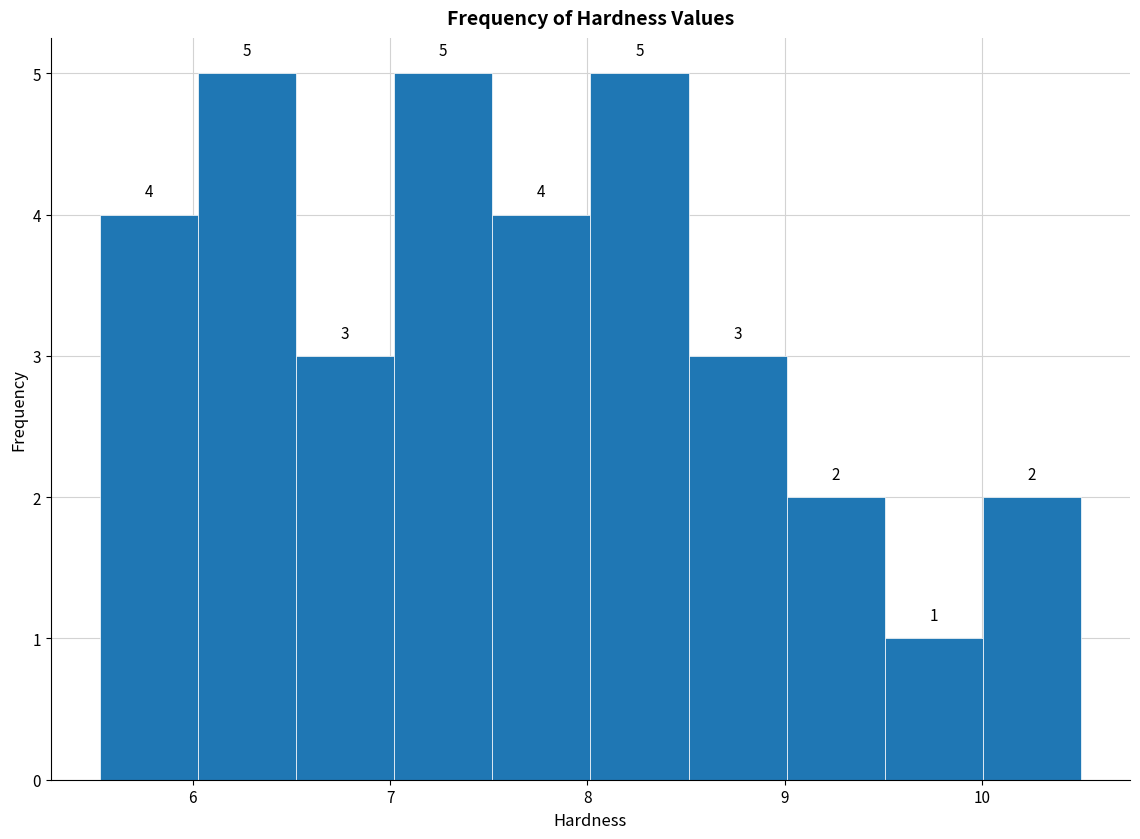

Reading left to right, list every bar in this chart as the range it spans on the x-axis followed by its height. The bar edges are not printed on the chart, so give them approximately, as read against the axis.

5.5 to 6.0: 4
6.0 to 6.5: 5
6.5 to 7.0: 3
7.0 to 7.5: 5
7.5 to 8.0: 4
8.0 to 8.5: 5
8.5 to 9.0: 3
9.0 to 9.5: 2
9.5 to 10.0: 1
10.0 to 10.5: 2